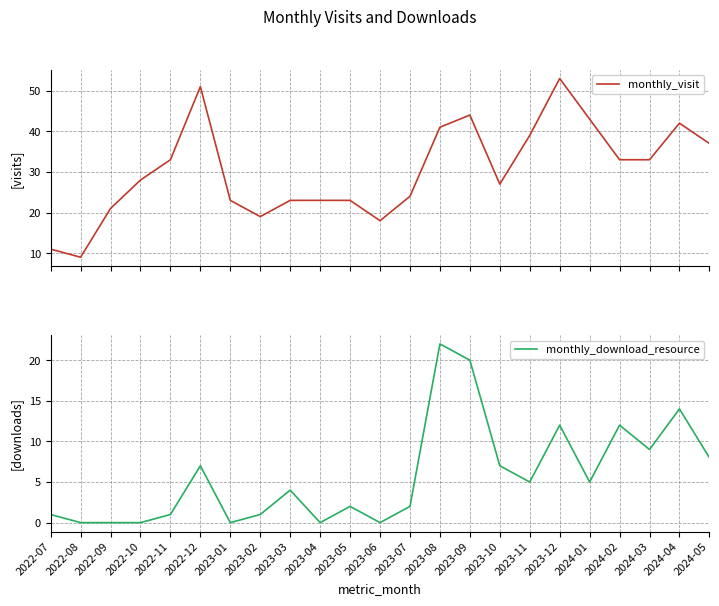

Reading left to right, what are all the values shown in this chart?

monthly_visit: 11	9	21	28	33	51	23	19	23	23	23	18	24	41	44	27	39	53	43	33	33	42	37
monthly_download_resource: 1	0	0	0	1	7	0	1	4	0	2	0	2	22	20	7	5	12	5	12	9	14	8